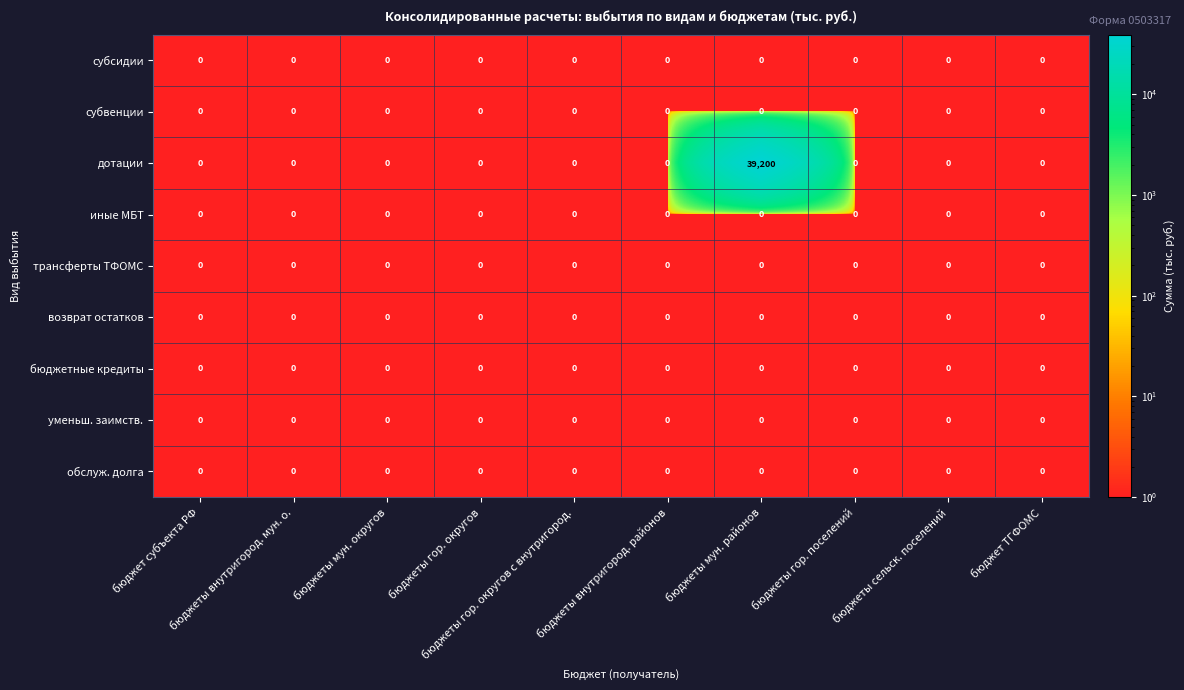

How many categories are shown in the chart?

10